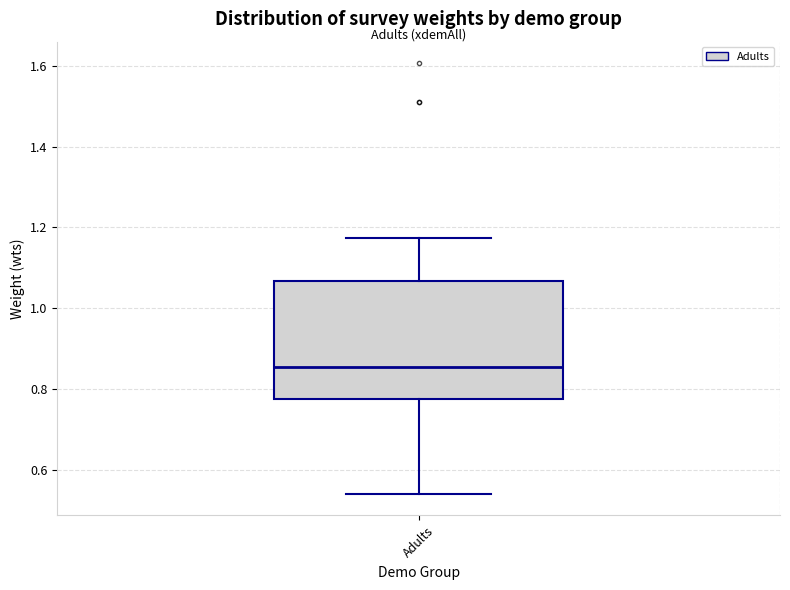

Read this box plot against the y-axis: the position of the median line, the range covered by the box, and the ends of both whiskers. The values are not printed on the chart, so give them approximately, as read against the axis.

median 0.86, box 0.78 to 1.06, whiskers 0.54 to 1.18